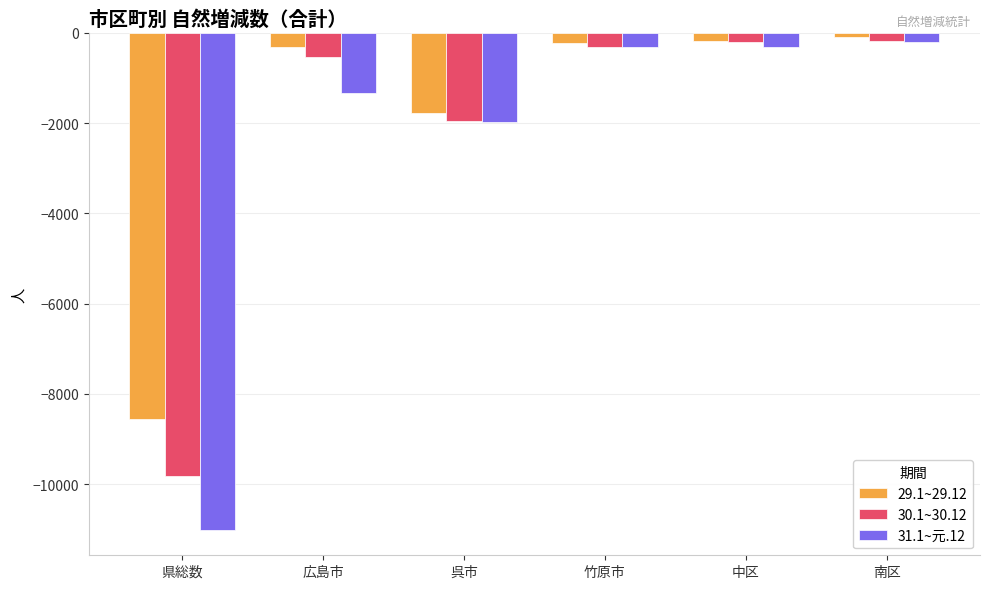

What is the minimum value for 31.1~元.12?

-11026